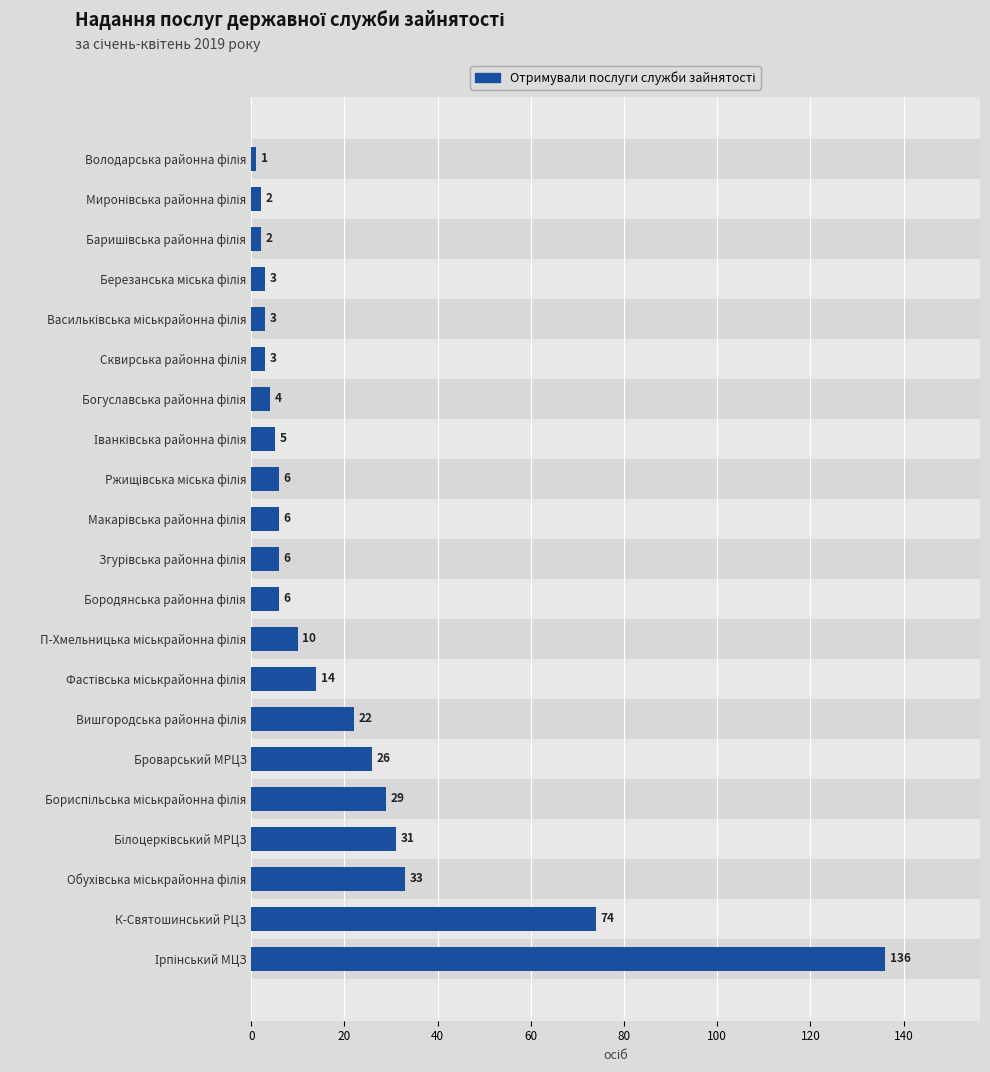

What is the change in value from 12 to 16?

-3